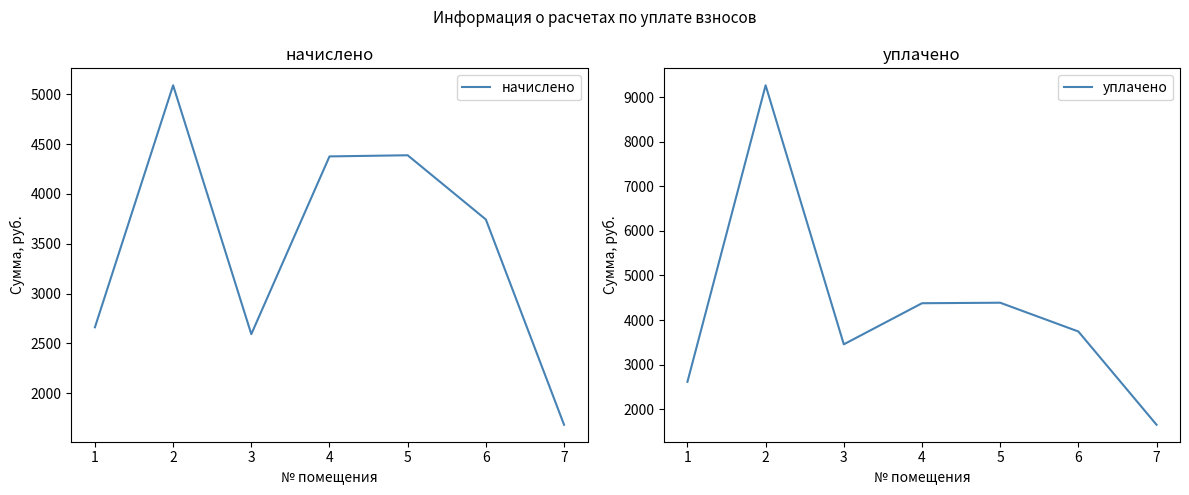

At which category is the sum across all series the highest?

2